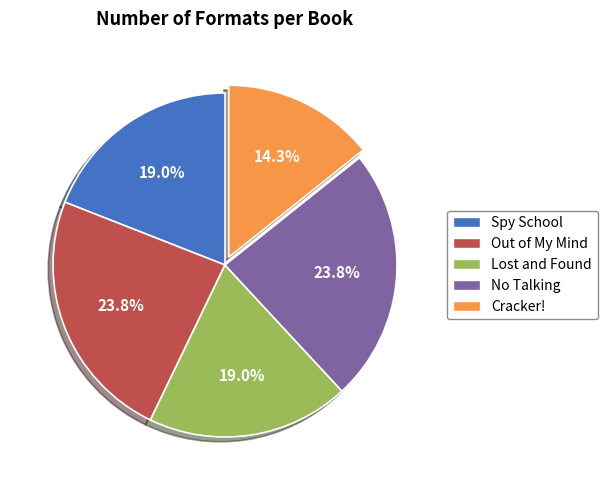

To the nearest percent, what portion does Lost and Found represent?

19%